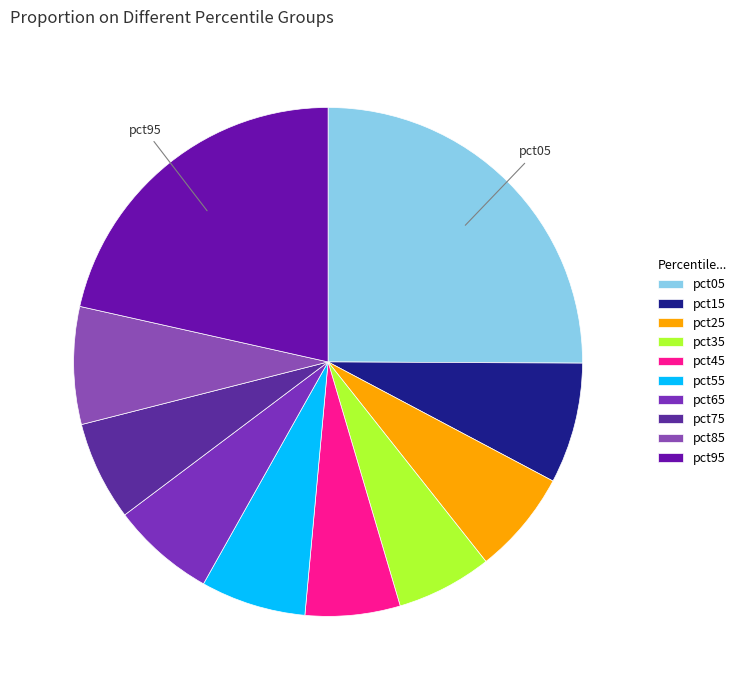

How many segments does this pie chart have?

10